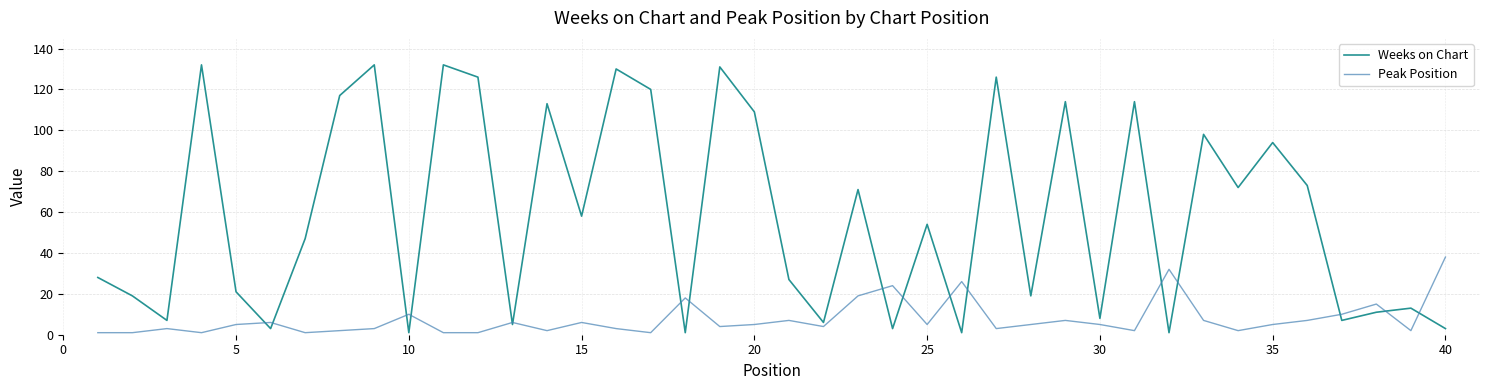

Rank the series by their average value, from highest to lowest.

Weeks on Chart, Peak Position